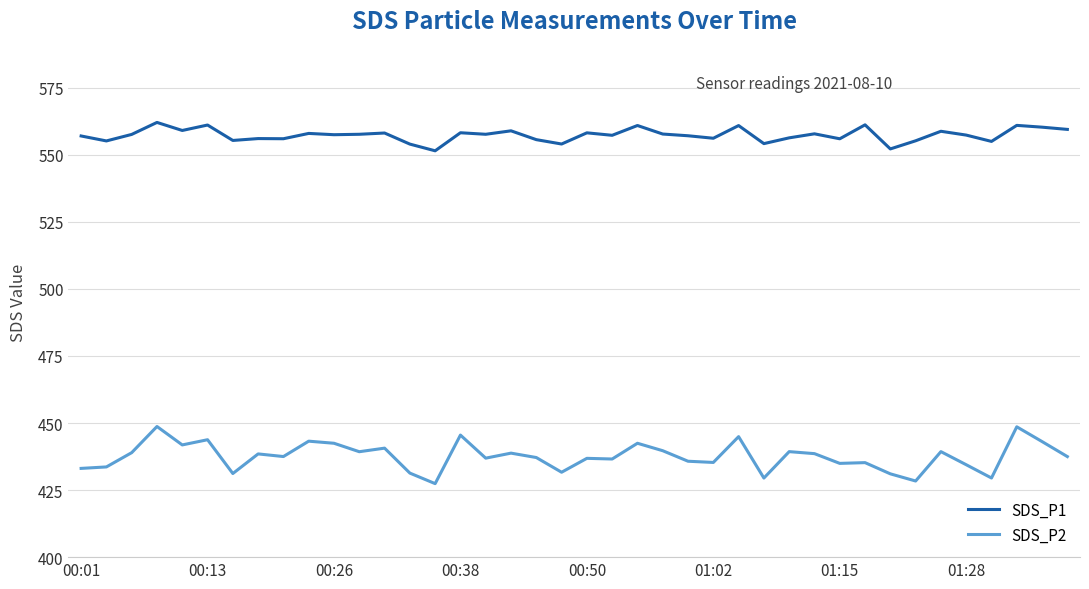

True or false: SDS_P1 and SDS_P2 cross at least once.

False